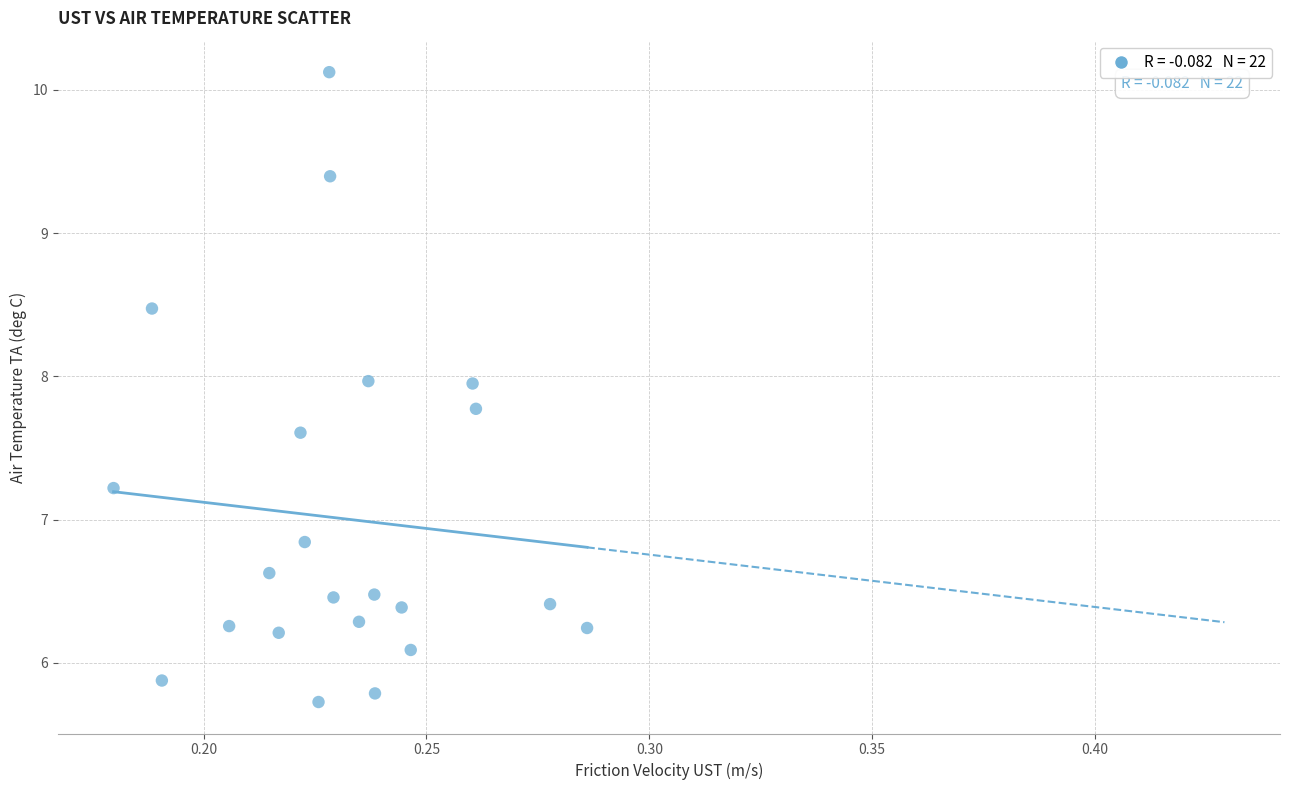

What is the range of Y values (max minus min)?

4.4